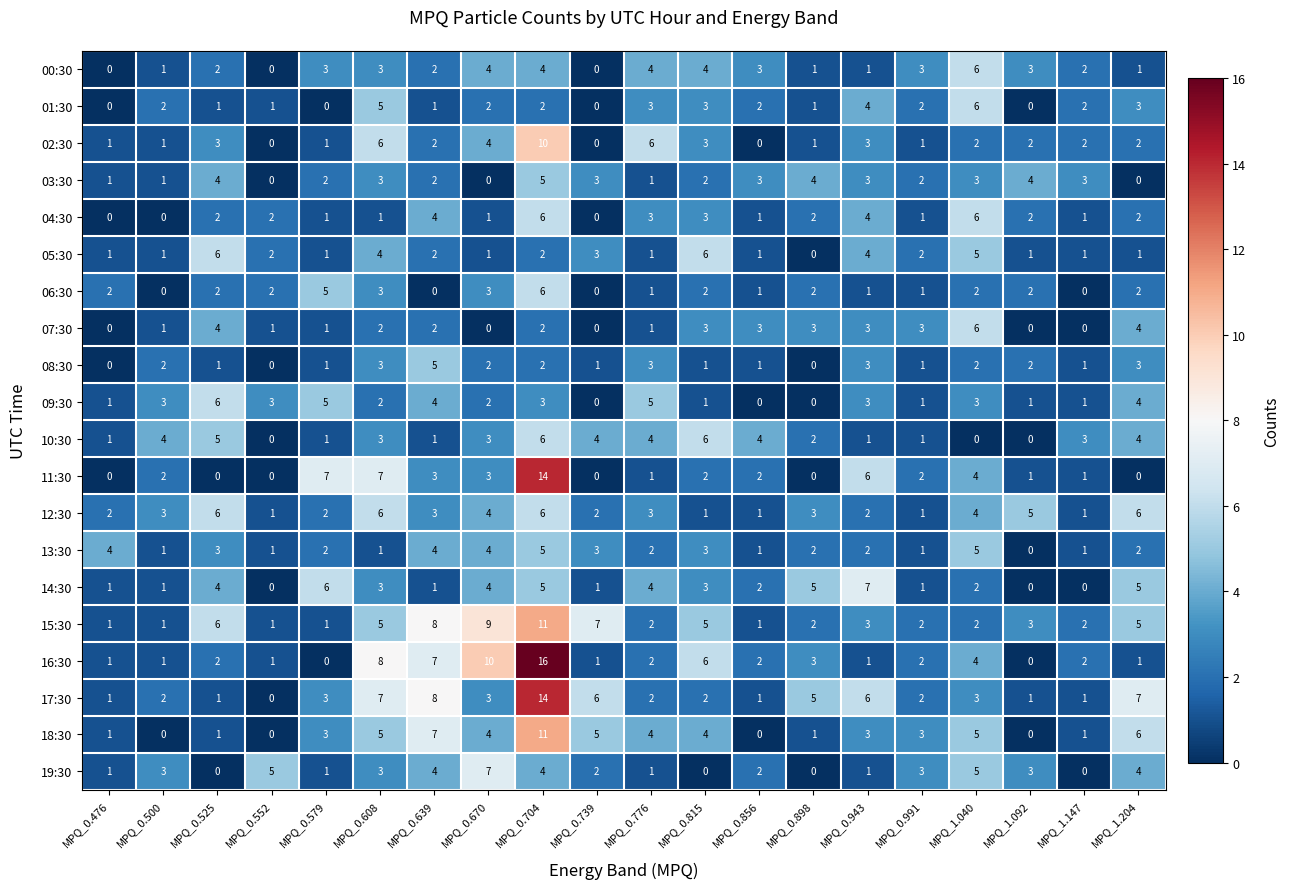

Where does the 07:30 series first go above 2?

MPQ_0.525